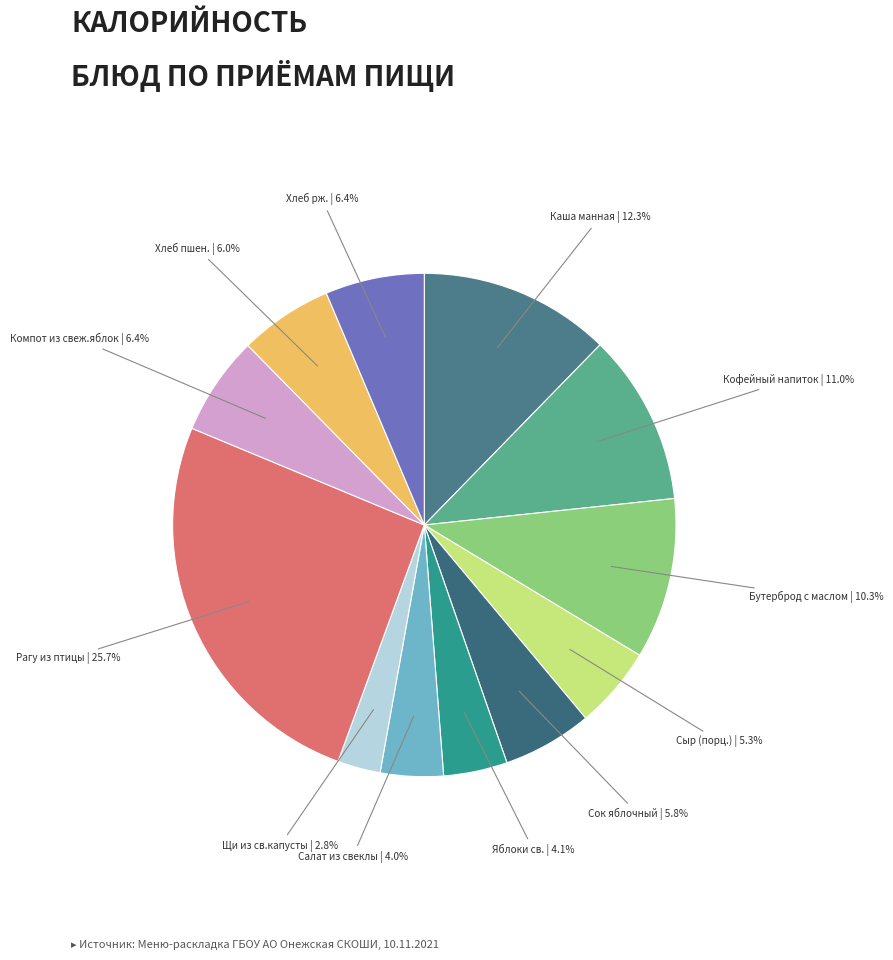

True or false: Компот из свеж.яблок accounts for 6% of the total.

True